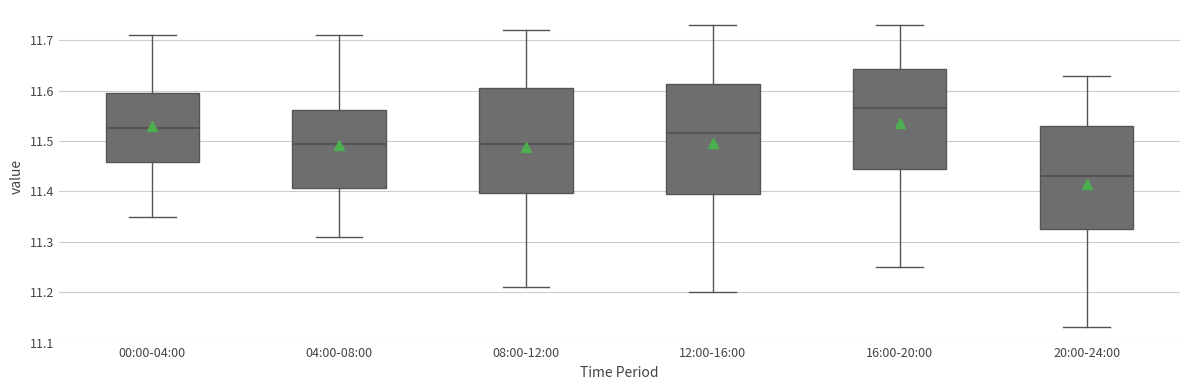

Reading left to right, read every box against the y-axis: the position of its median line, the range the box covers, and the ends of its whiskers. The values are not printed on the chart, so give them approximately, as read against the axis.

00:00-04:00: median 11.53, box 11.46 to 11.60, whiskers 11.35 to 11.71
04:00-08:00: median 11.50, box 11.41 to 11.56, whiskers 11.31 to 11.71
08:00-12:00: median 11.50, box 11.40 to 11.61, whiskers 11.21 to 11.72
12:00-16:00: median 11.52, box 11.40 to 11.61, whiskers 11.20 to 11.73
16:00-20:00: median 11.57, box 11.45 to 11.64, whiskers 11.25 to 11.73
20:00-24:00: median 11.43, box 11.33 to 11.53, whiskers 11.13 to 11.63